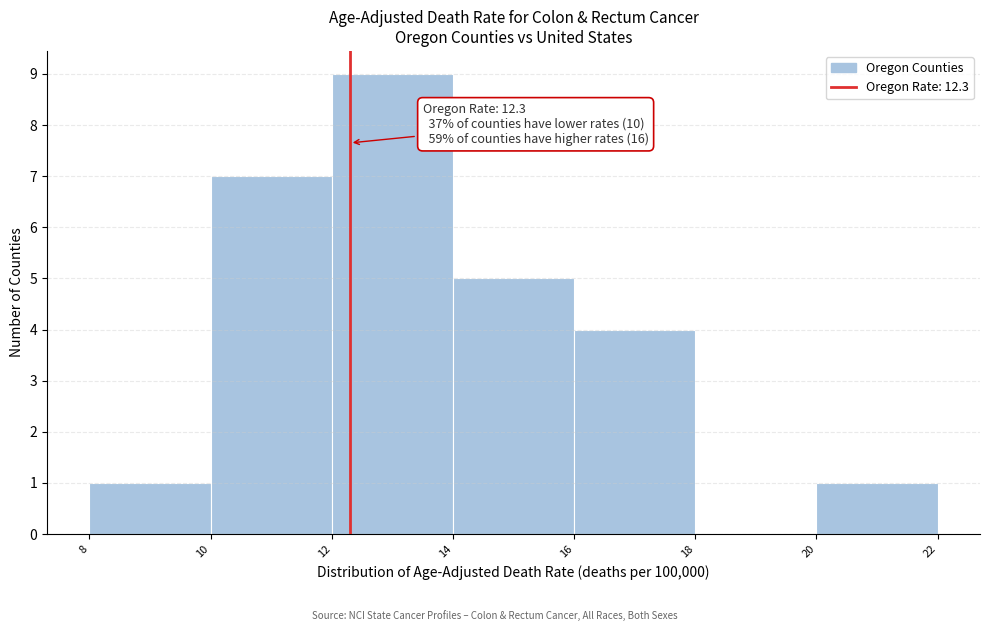

Which range on the x-axis has the tallest bar?

12 to 14